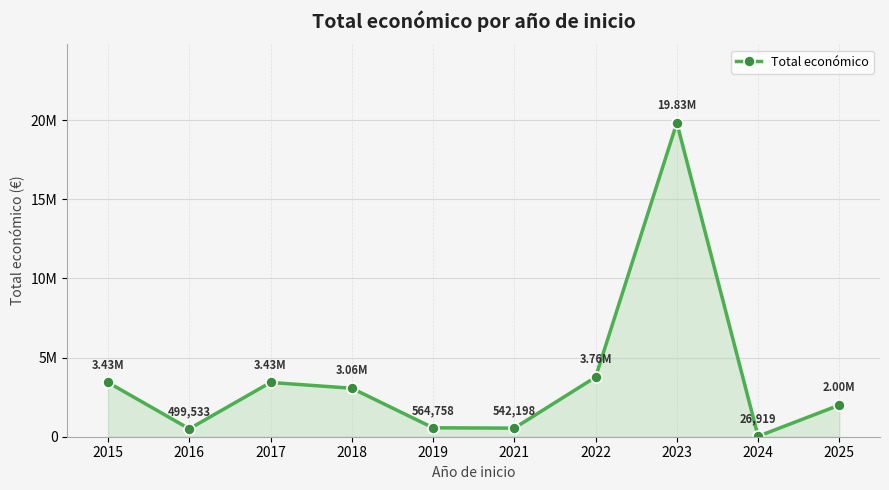

Rank the categories by value from lowest to highest.

2024, 2016, 2021, 2019, 2025, 2018, 2017, 2015, 2022, 2023